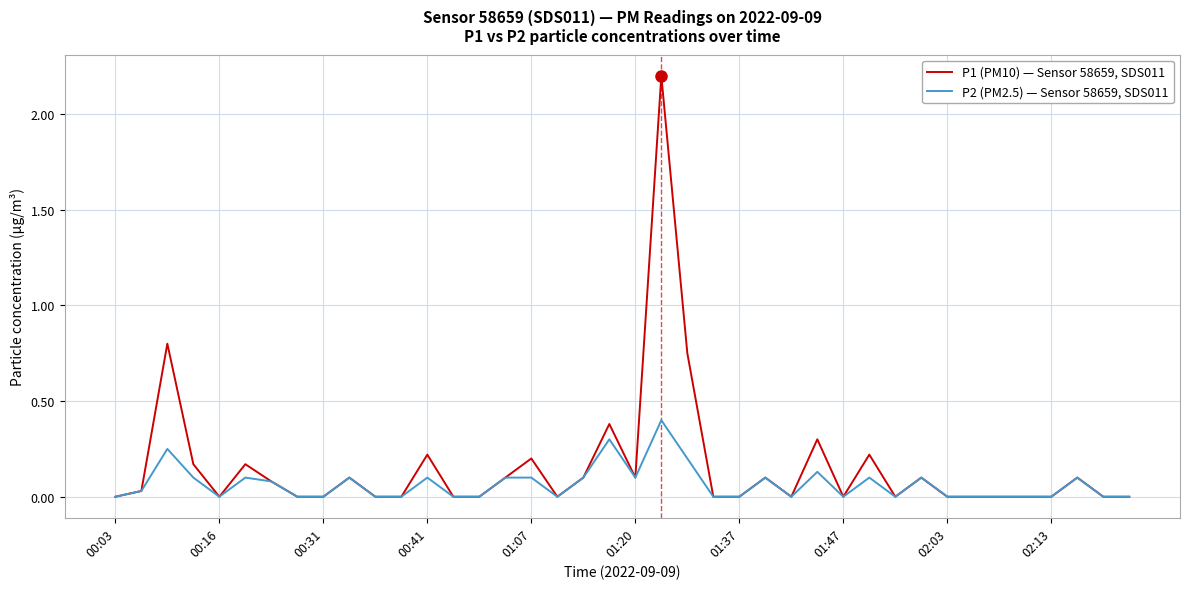

True or false: P2 (PM2.5) — Sensor 58659, SDS011 has more than 0 interior local peaks.

True